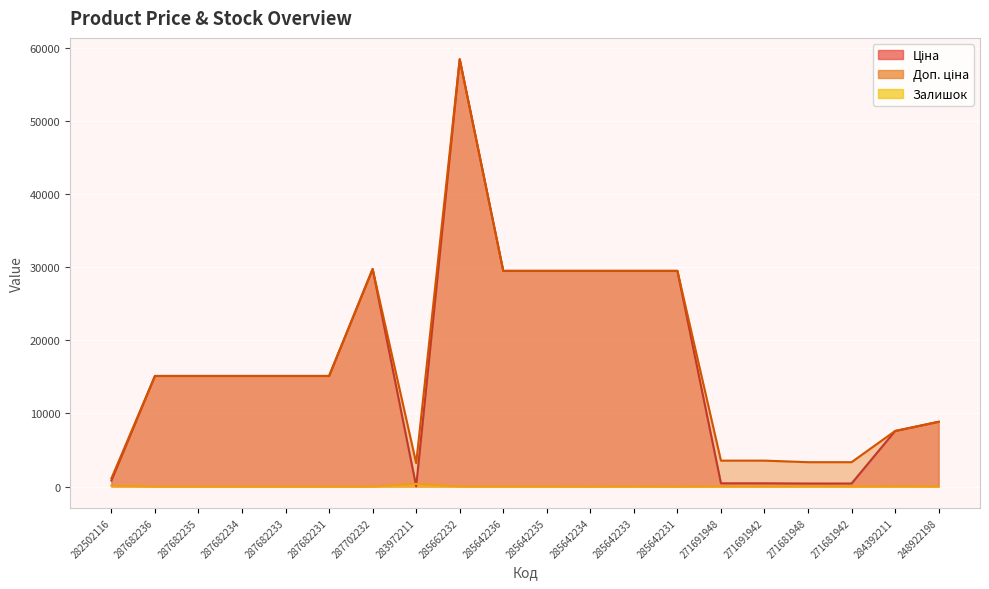

Is the value of Доп. ціна at 287682231 greater than the value of Залишок at 271691942?

Yes